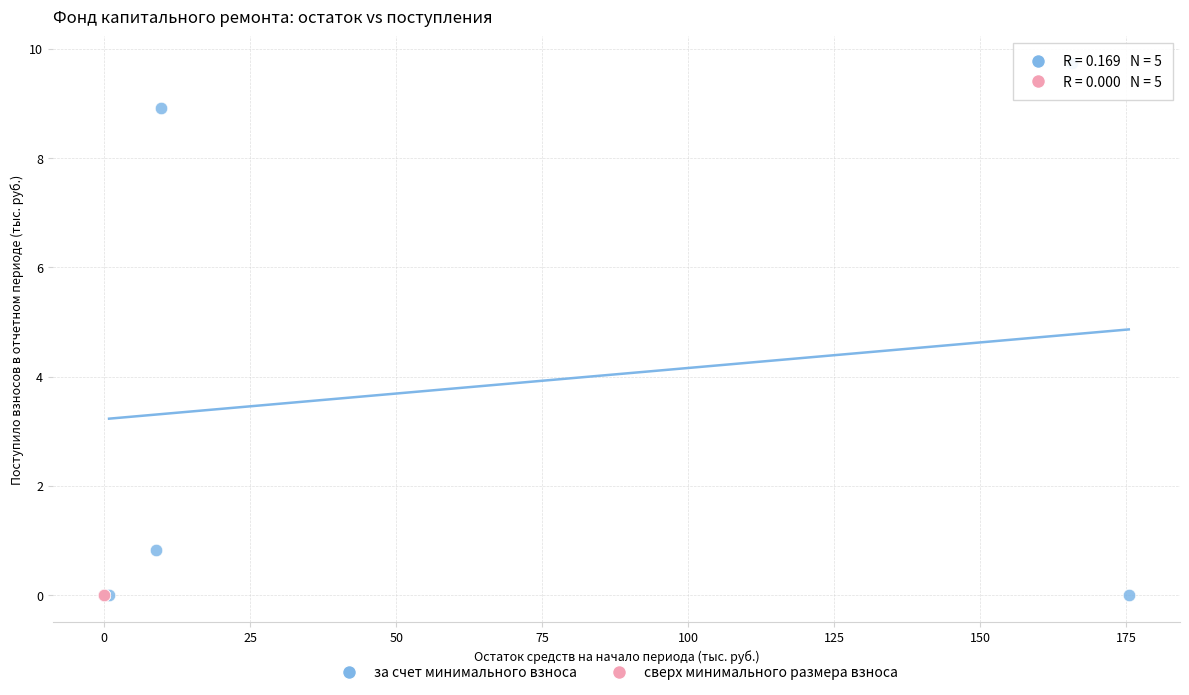

Which series reaches the maximum Y coordinate?

за счет минимального взноса